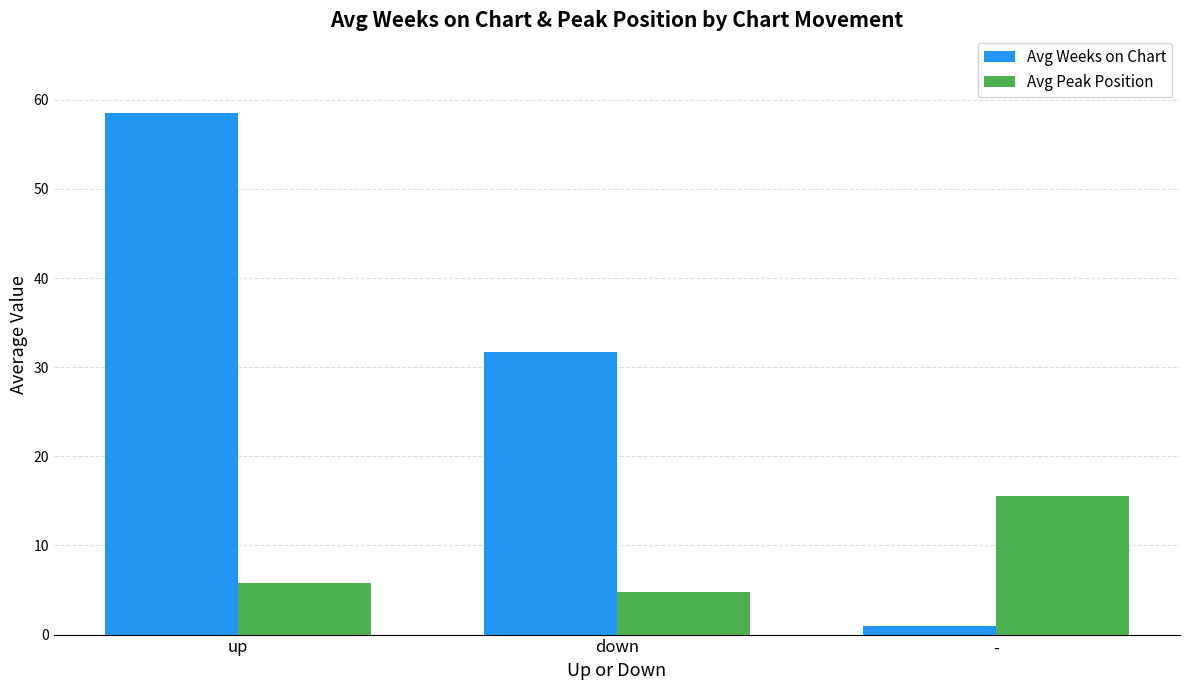

The Avg Peak Position series shows 8.8 at up. True or false?

False